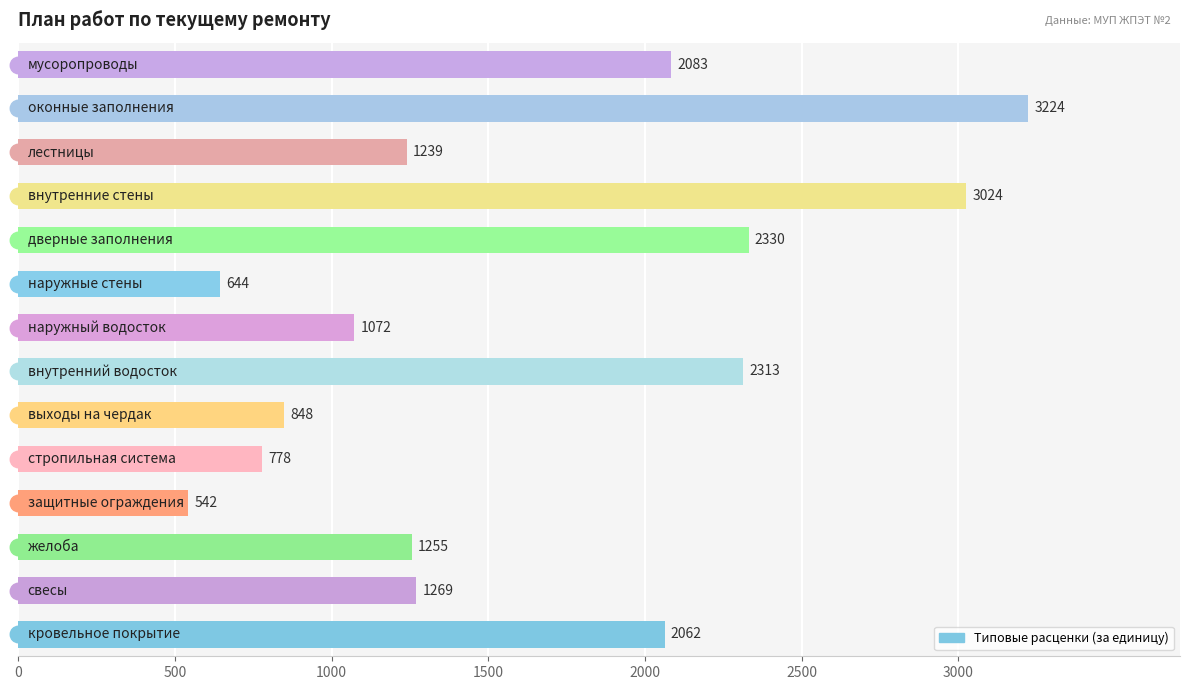

What is the average value?

1620.9